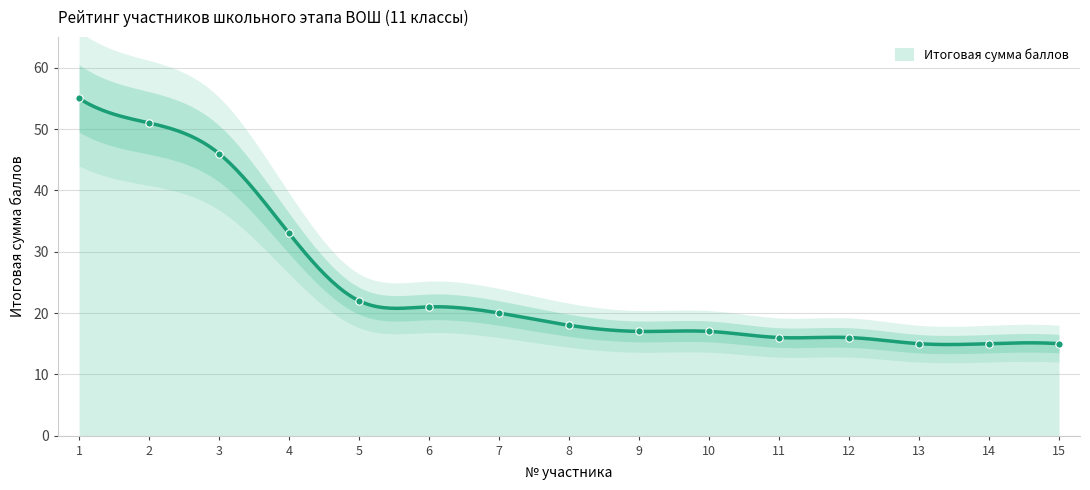

What is the change in value from 2 to 4?

-18